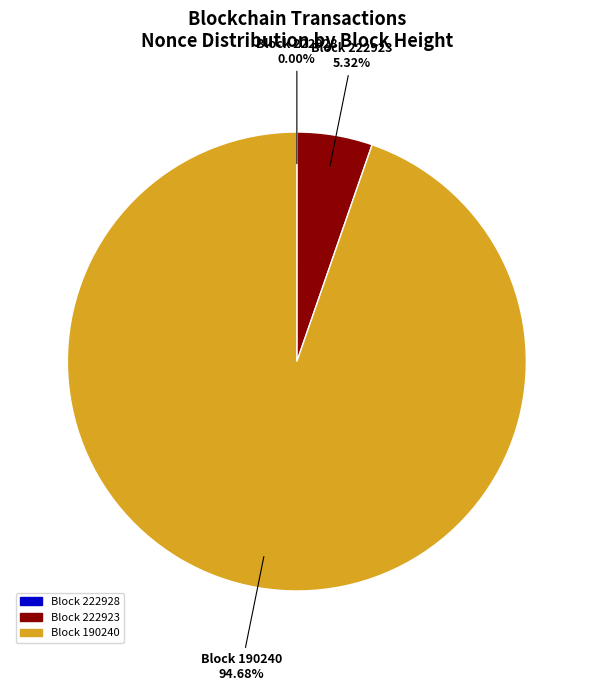

Is there a majority slice in this chart?

Yes